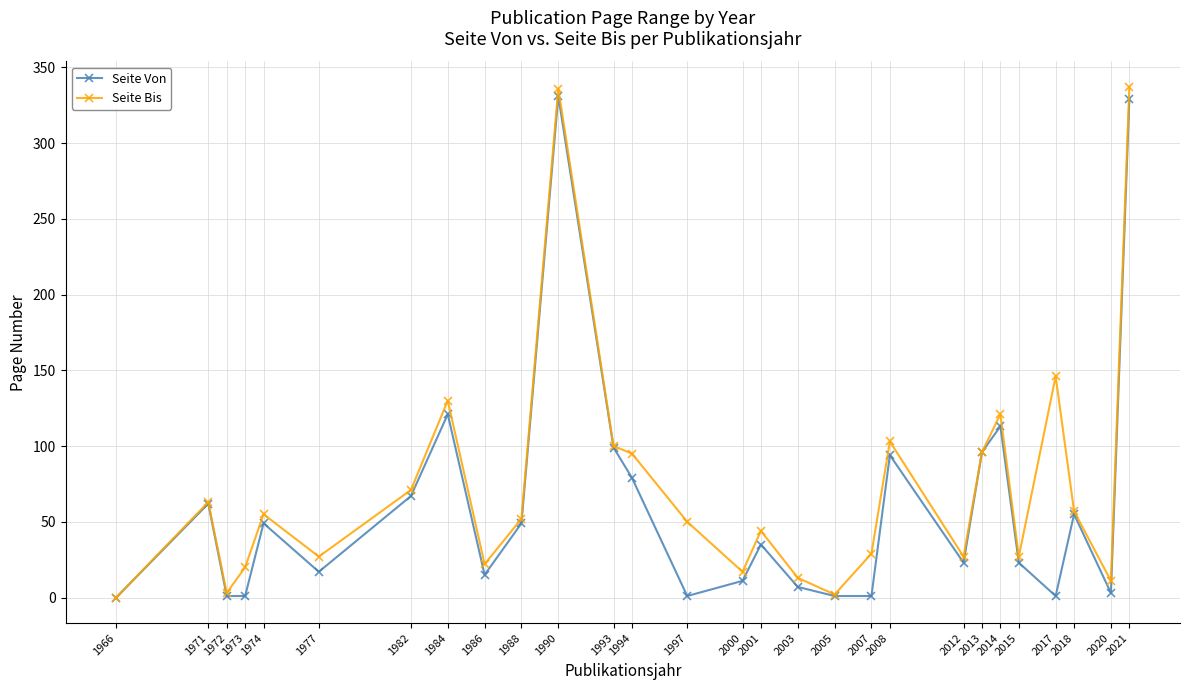

True or false: Seite Bis has a value of 6 at 1973.

False